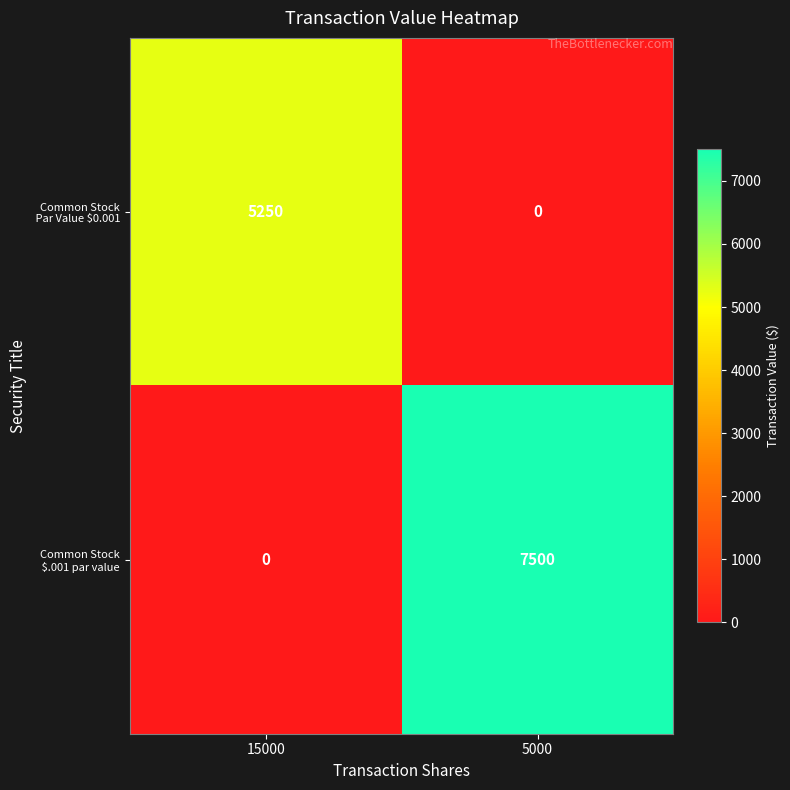

At which category is the sum across all series the highest?

5000